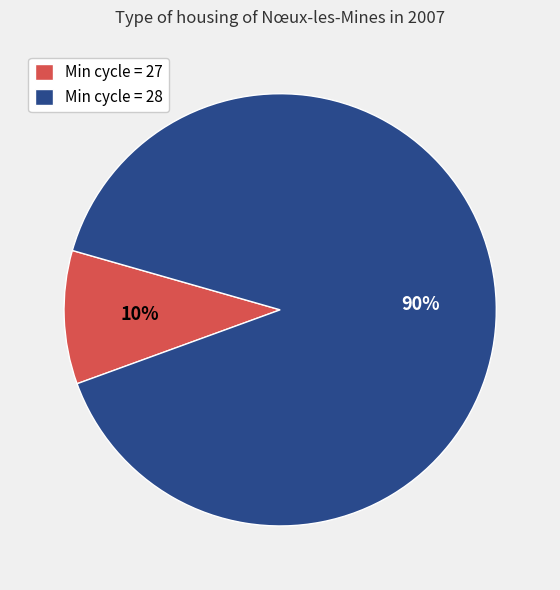

Which has a higher value, Min cycle = 27 or Min cycle = 28?

Min cycle = 28